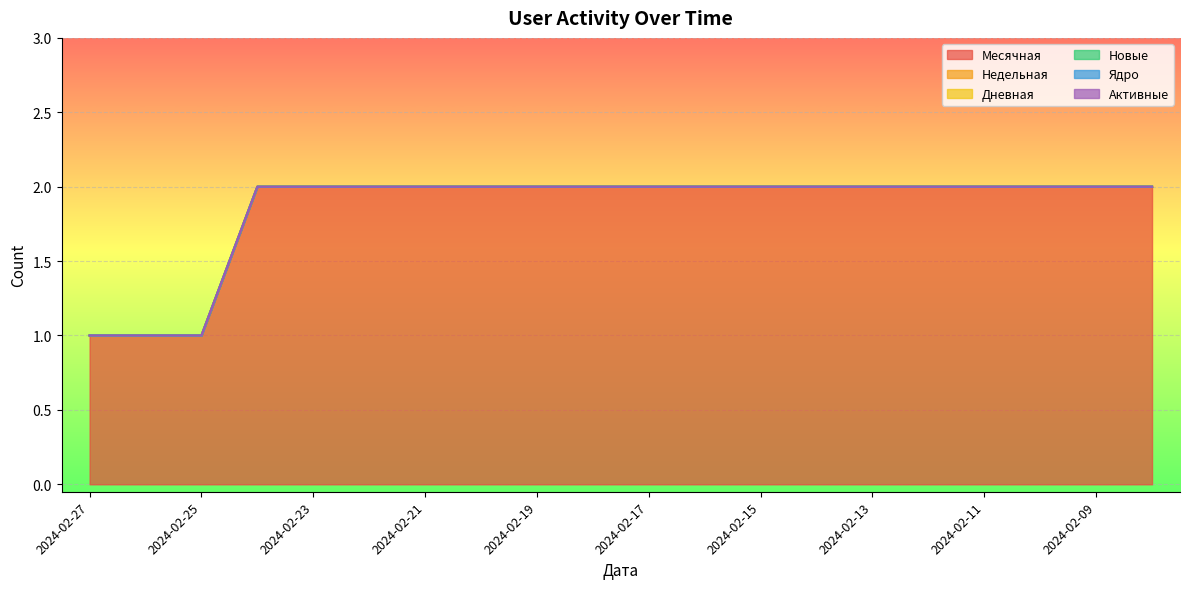

True or false: Ядро and Недельная cross at least once.

False